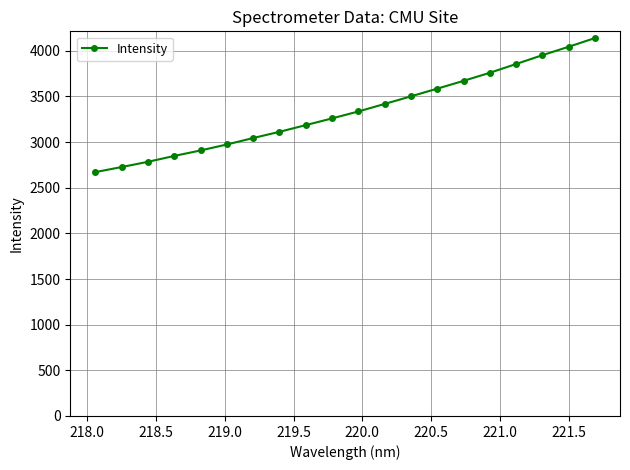

What is the value of the 13th point from the left?

3501.4